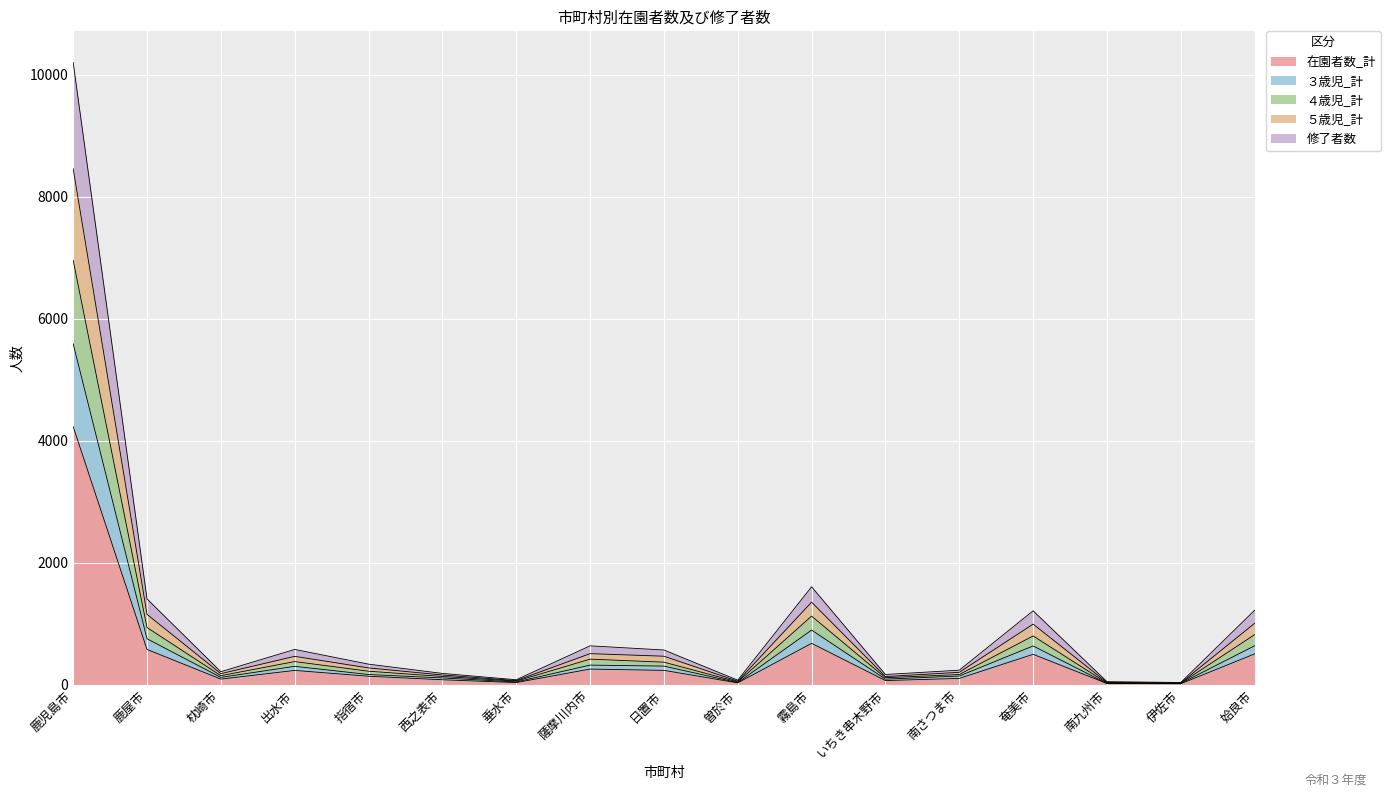

Which label corresponds to the largest value in the chart?

鹿児島市